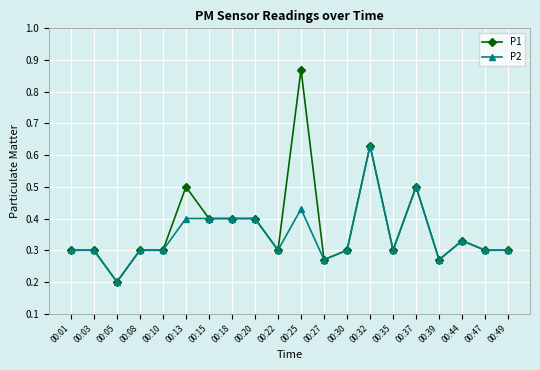

Which label corresponds to the largest value in the chart?

00:25